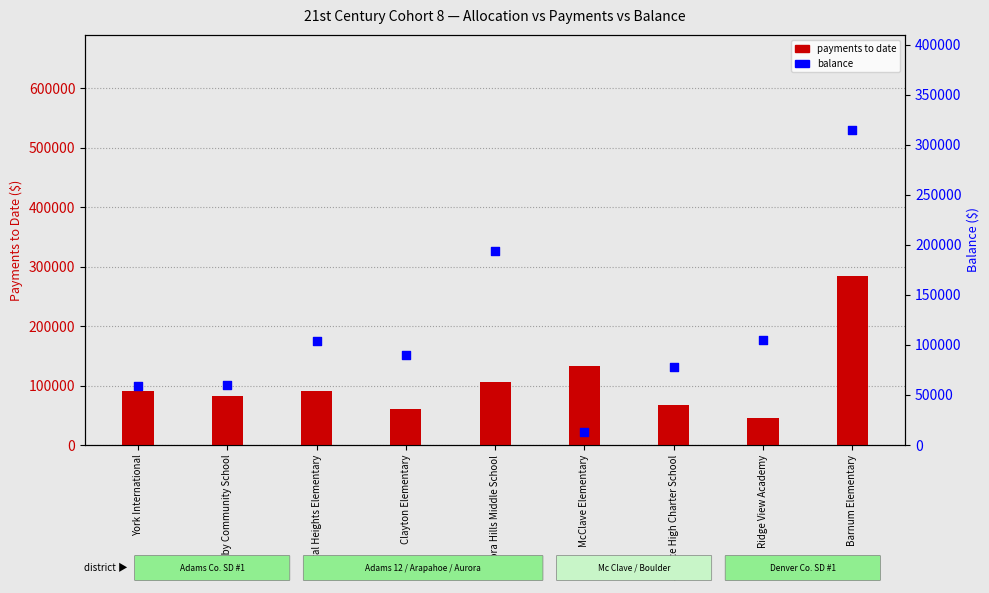

What is the total value across all series at McClave Elementary?

145200.0